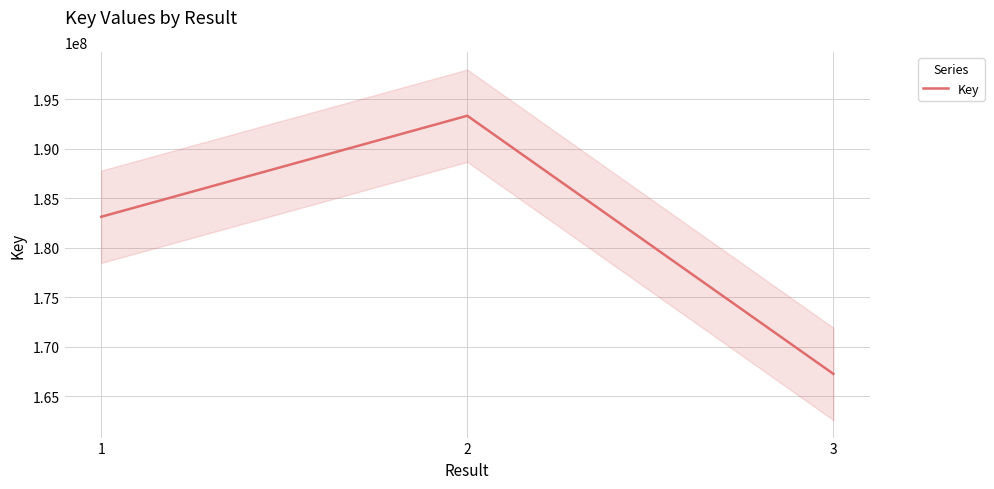

What is the average value?

181696947